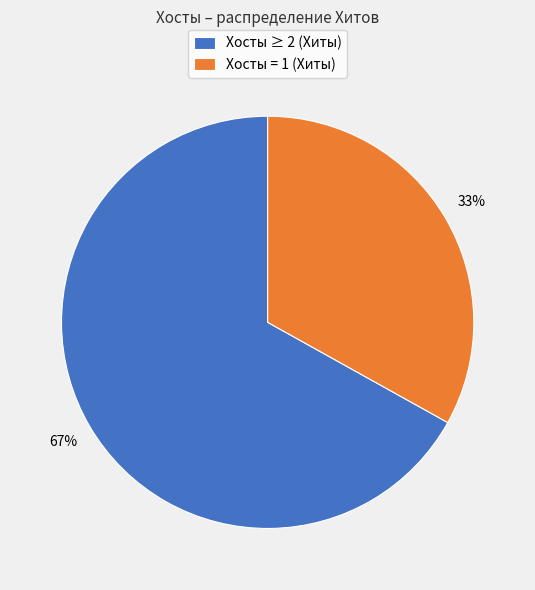

Rank the categories by value from lowest to highest.

Хосты = 1 (Хиты), Хосты ≥ 2 (Хиты)